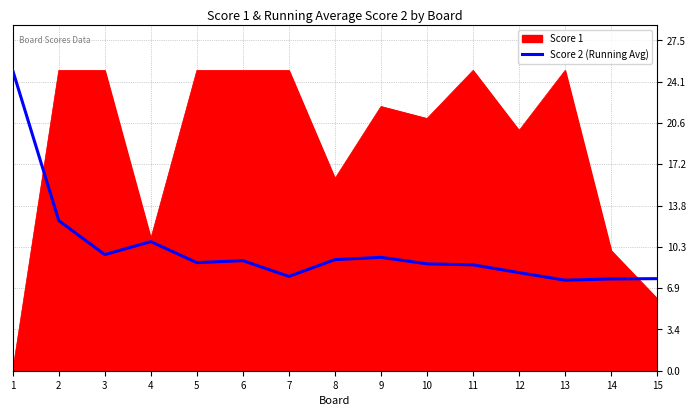

What is the minimum value shown in the chart?

0.0